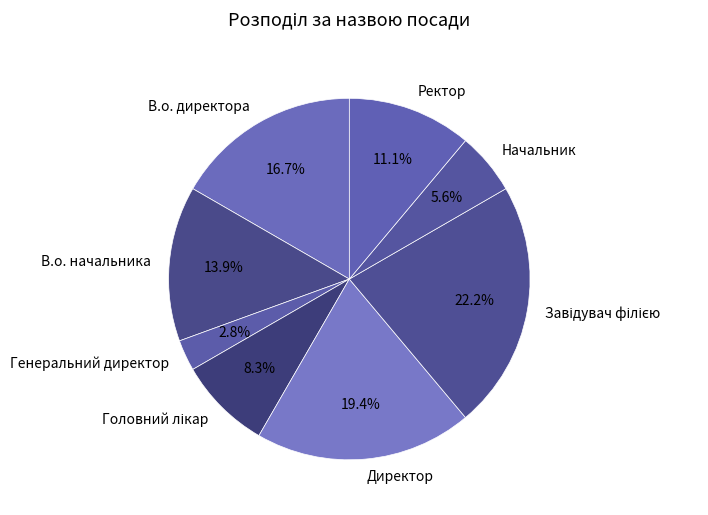

To the nearest percent, what percentage of the pie is Директор?

19%